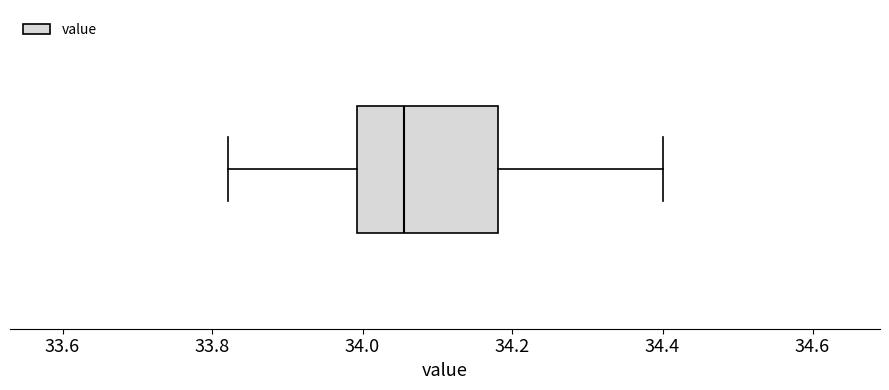

Transcribe this box plot: give where the median line is, the range the box spans, and where the two whiskers end, as read against the x-axis. The values are not printed on the chart, so give them approximately, as read against the axis.

median 34.06, box 34.00 to 34.18, whiskers 33.82 to 34.40